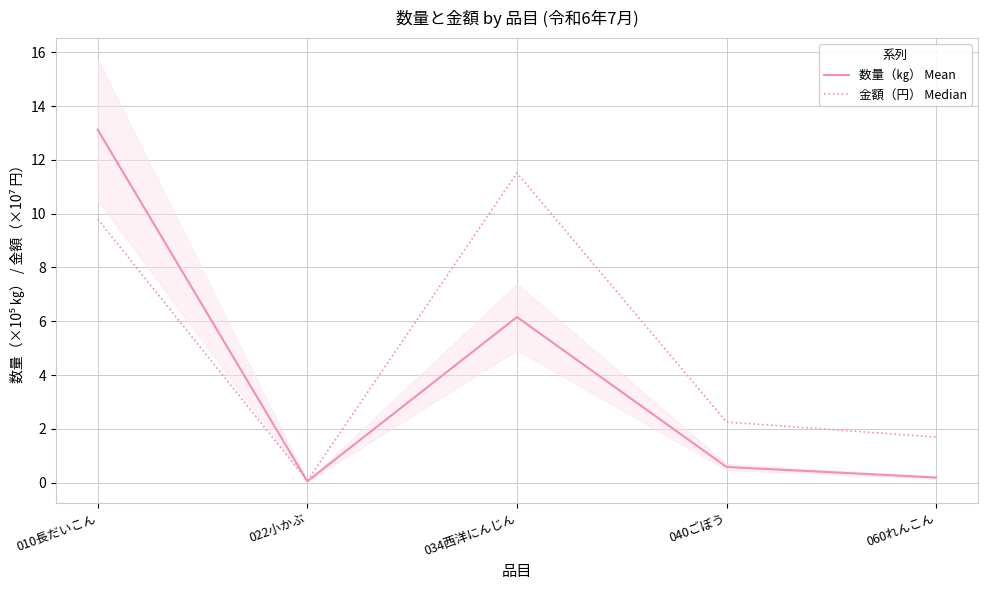

How many interior local valleys does the 金額（円） Median series have?

1